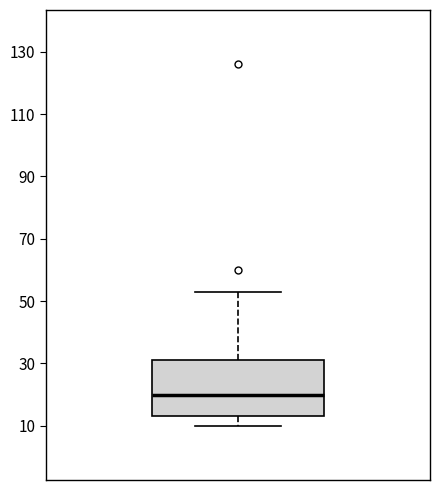

Where does the lower whisker of the box end on the y-axis? The values are not printed on the chart, so give them approximately, as read against the axis.

10